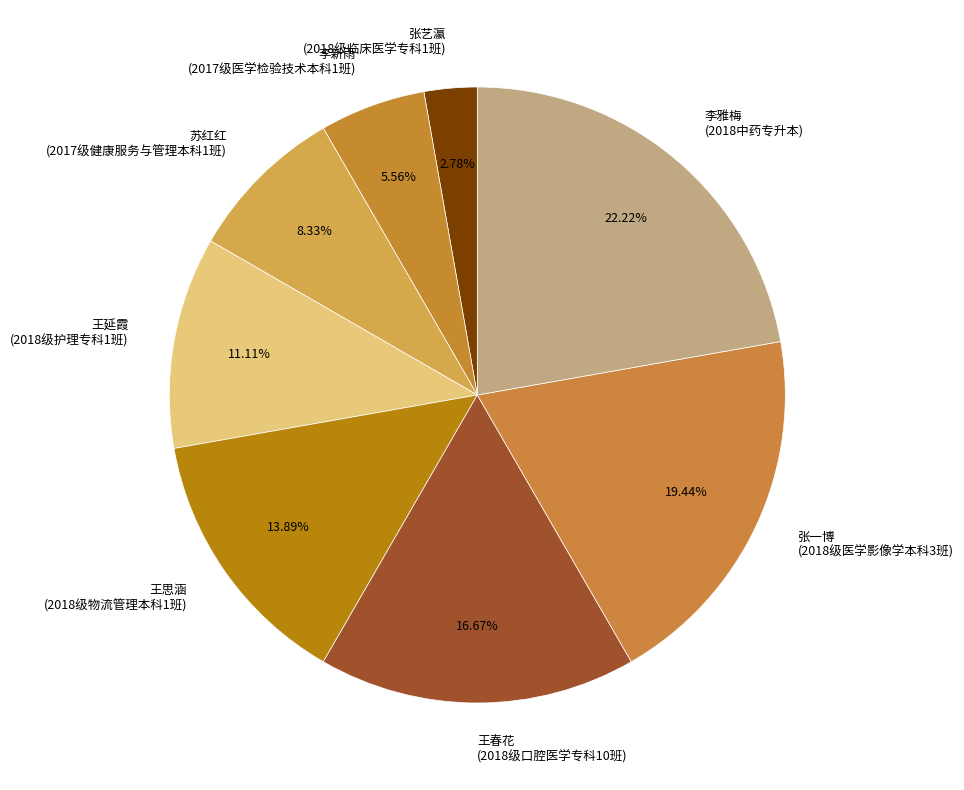

How many segments does this pie chart have?

8